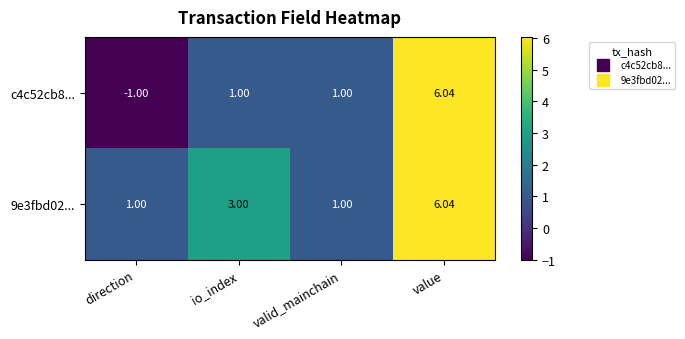

At which category is the sum across all series the highest?

value